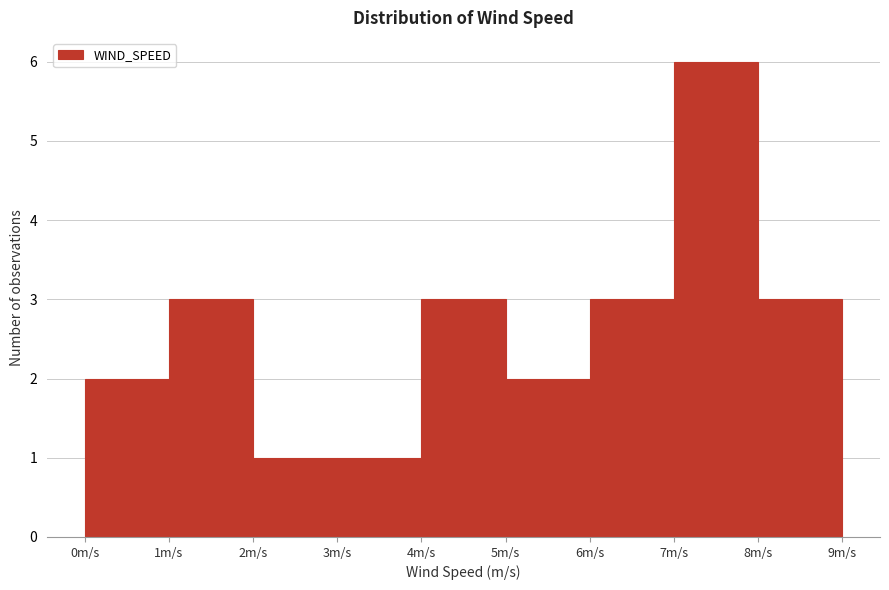

What is the height of the bar covering 7 to 8 on the x-axis? The values are not printed on the chart, so give them approximately, as read against the axis.

6